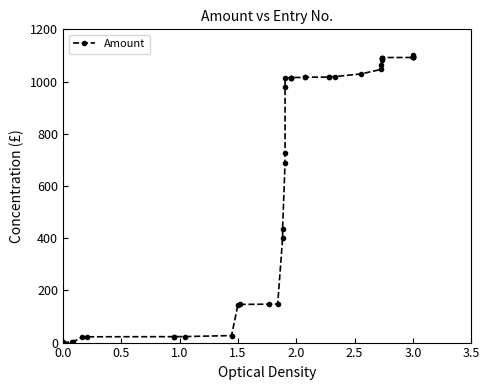

Does the chart display data point markers on the line(s)?

Yes